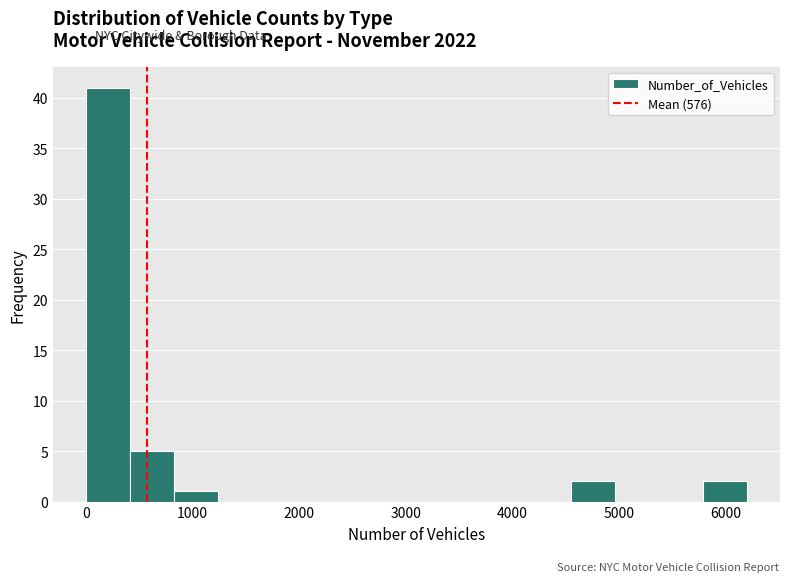

Reading left to right, list every bar in this chart as the range it spans on the x-axis followed by its height. Neither the bar edges nor the heights are printed on the chart, so give them approximately, as read against the axes.

0 to 400: 41
400 to 800: 5
800 to 1200: 1
1200 to 1700: 0
1700 to 2100: 0
2100 to 2500: 0
2500 to 2900: 0
2900 to 3300: 0
3300 to 3700: 0
3700 to 4100: 0
4100 to 4500: 0
4500 to 5000: 2
5000 to 5400: 0
5400 to 5800: 0
5800 to 6200: 2